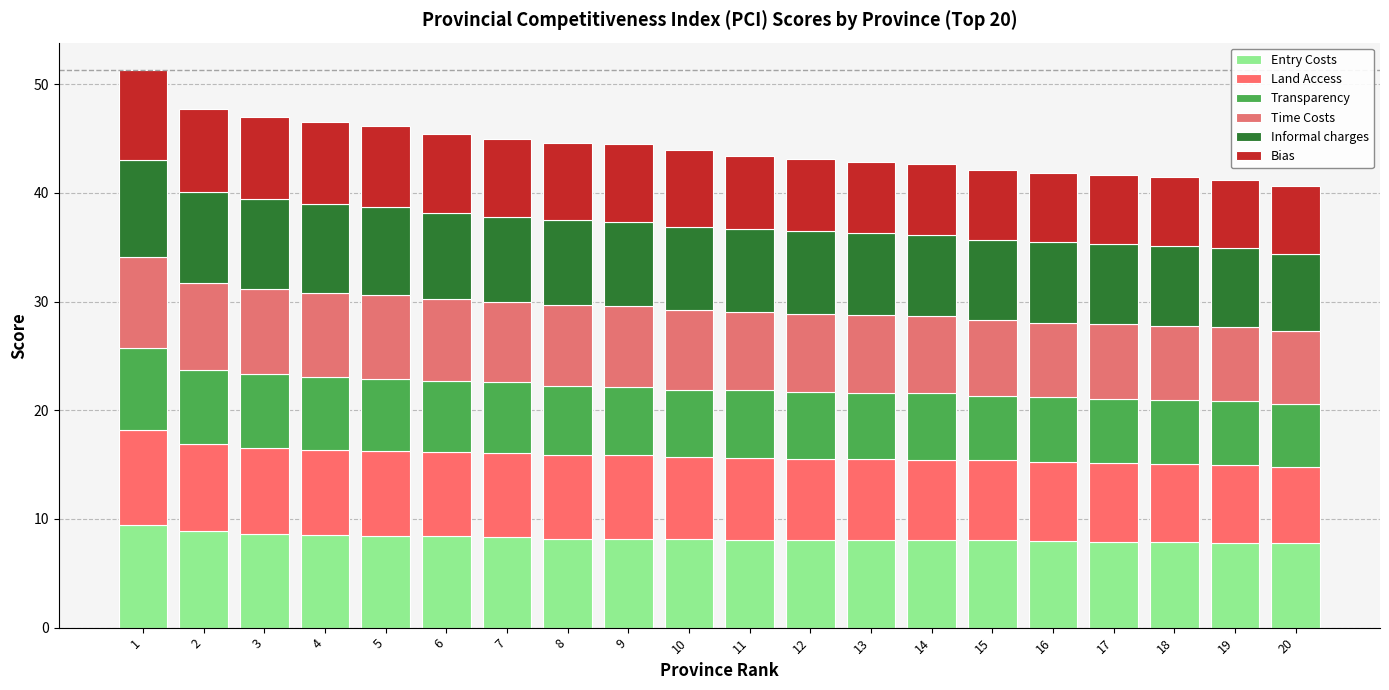

Which has a higher value, 8 or 13?

8